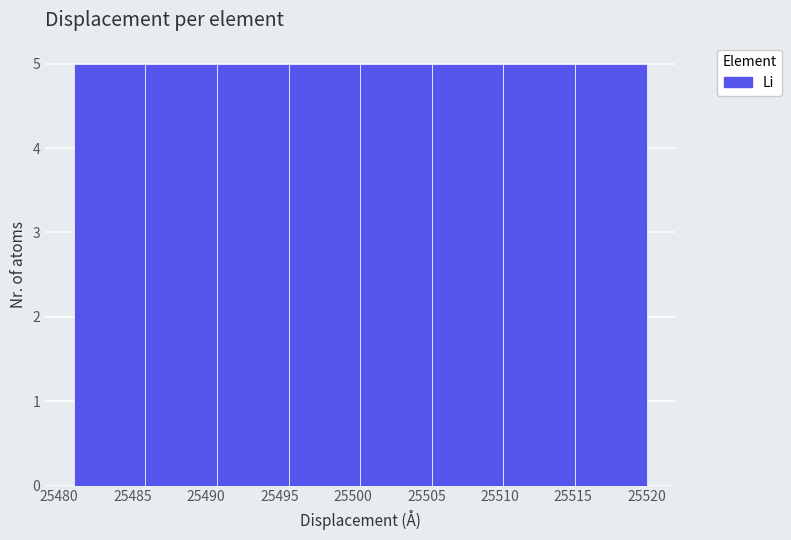

Reading left to right, list every bar in this chart as the range it spans on the x-axis followed by its height. Neither the bar edges nor the heights are printed on the chart, so give them approximately, as read against the axes.

25481.0 to 25486.0: 5
25486.0 to 25491.0: 5
25491.0 to 25495.5: 5
25495.5 to 25500.5: 5
25500.5 to 25505.5: 5
25505.5 to 25510.5: 5
25510.5 to 25515.0: 5
25515.0 to 25520.0: 5